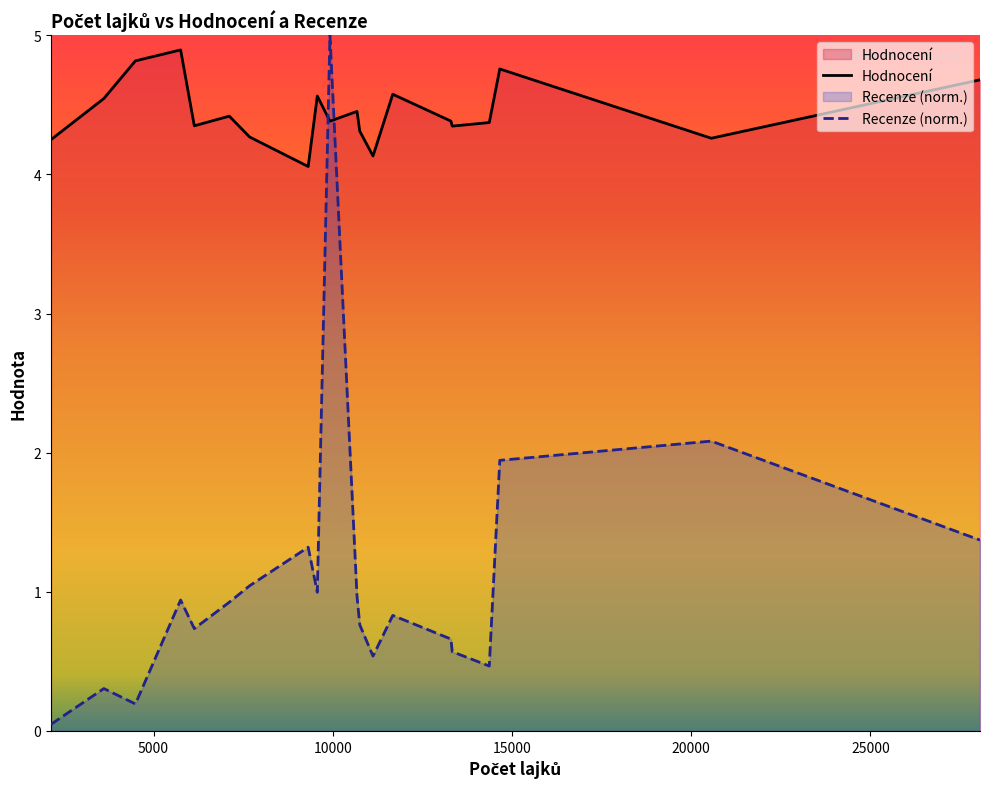

List the series in order of their overall mean, lowest first.

Recenze (norm.), Hodnocení